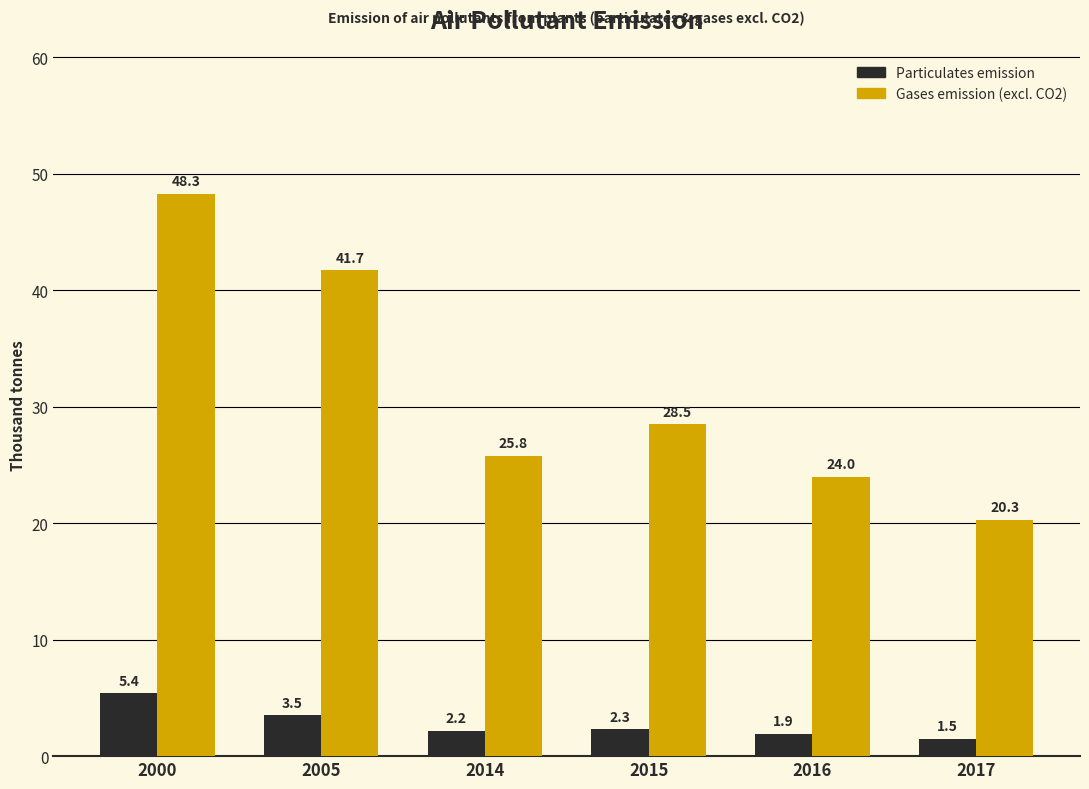

Which series has the largest range (max minus min)?

Gases emission (excl. CO2)